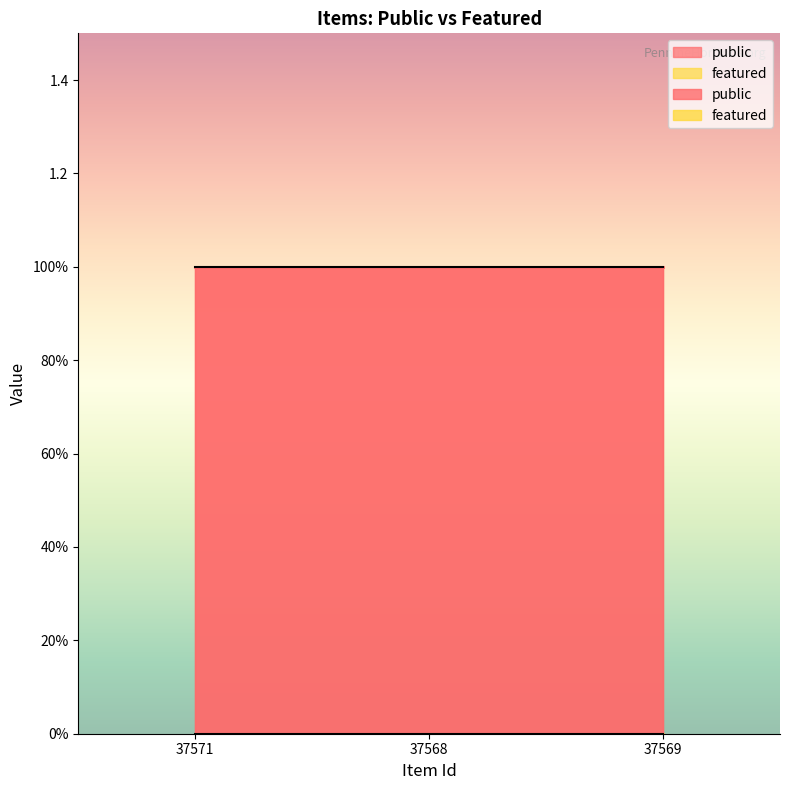

Which label corresponds to the smallest value in the chart?

37571